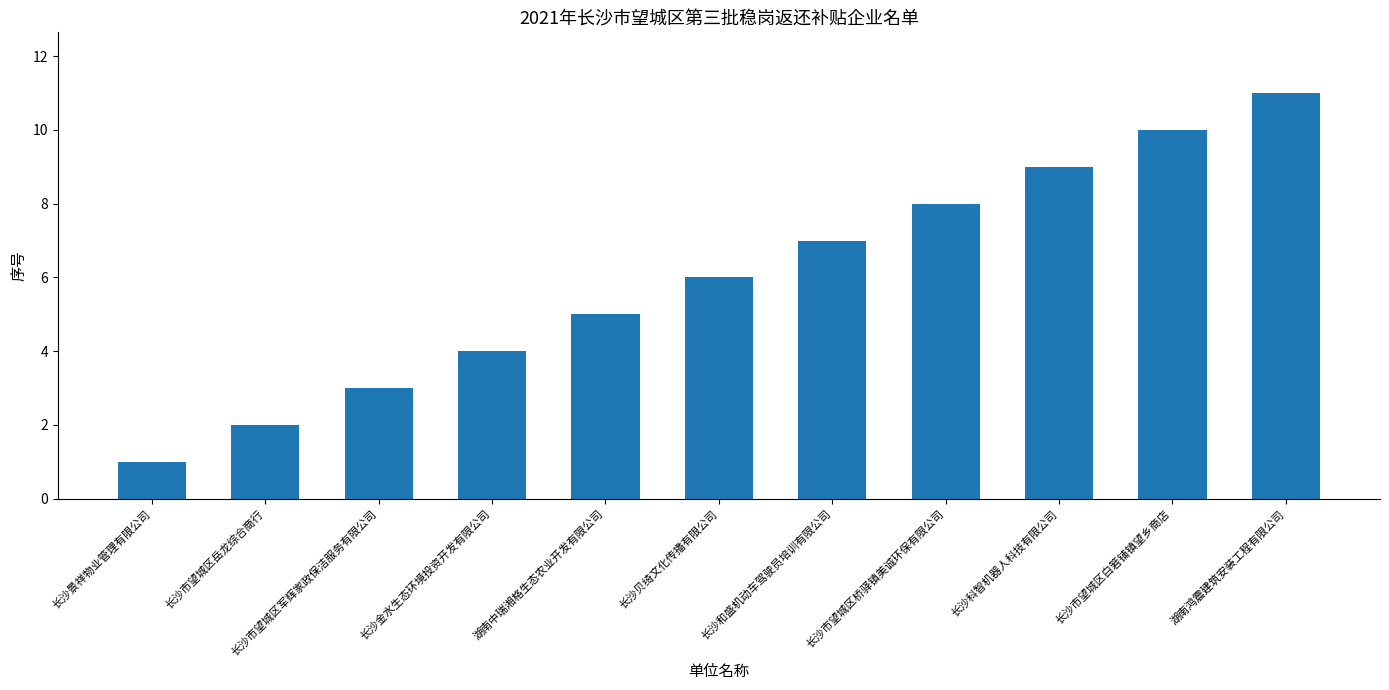

List the labels in order of value, smallest first.

长沙景祥物业管理有限公司, 长沙市望城区岳龙综合商行, 长沙市望城区军辉家政保洁服务有限公司, 长沙金水生态环境投资开发有限公司, 湖南中瑞湘格生态农业开发有限公司, 长沙贝绮文化传播有限公司, 长沙和盛机动车驾驶员培训有限公司, 长沙市望城区桥驿镇美诚环保有限公司, 长沙科智机器人科技有限公司, 长沙市望城区白箬铺镇望乡商店, 湖南鸿震建筑安装工程有限公司